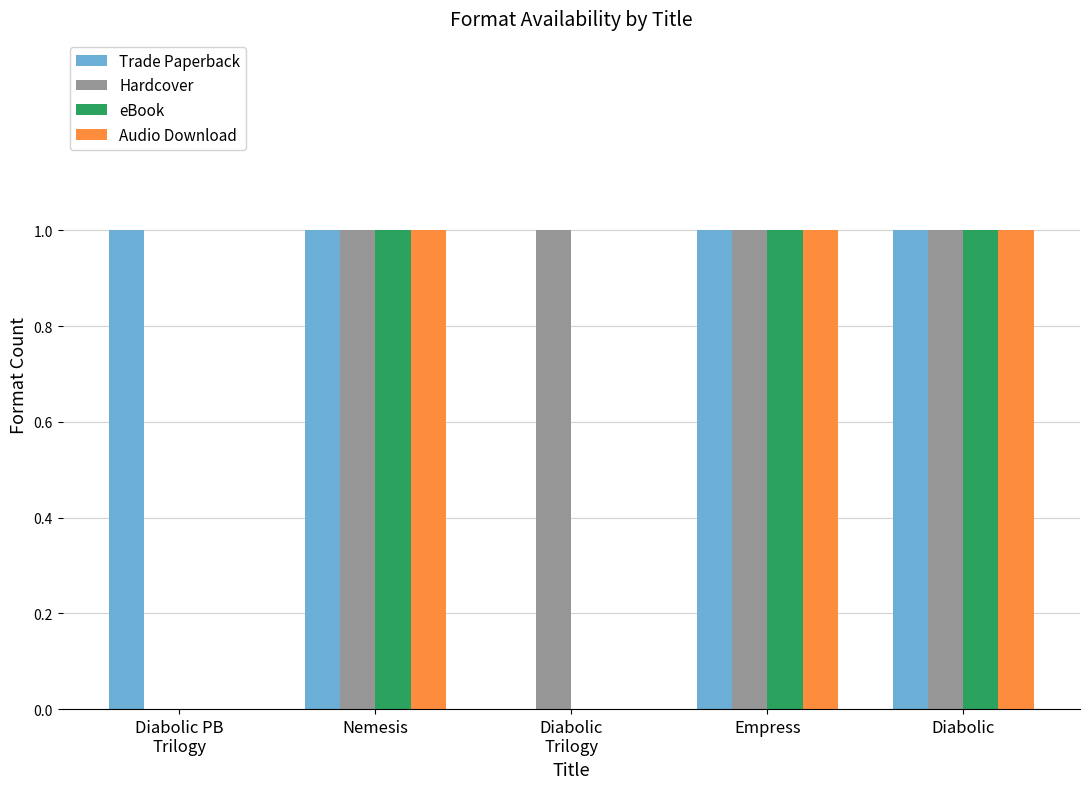

What is the sum of all Hardcover values?

4